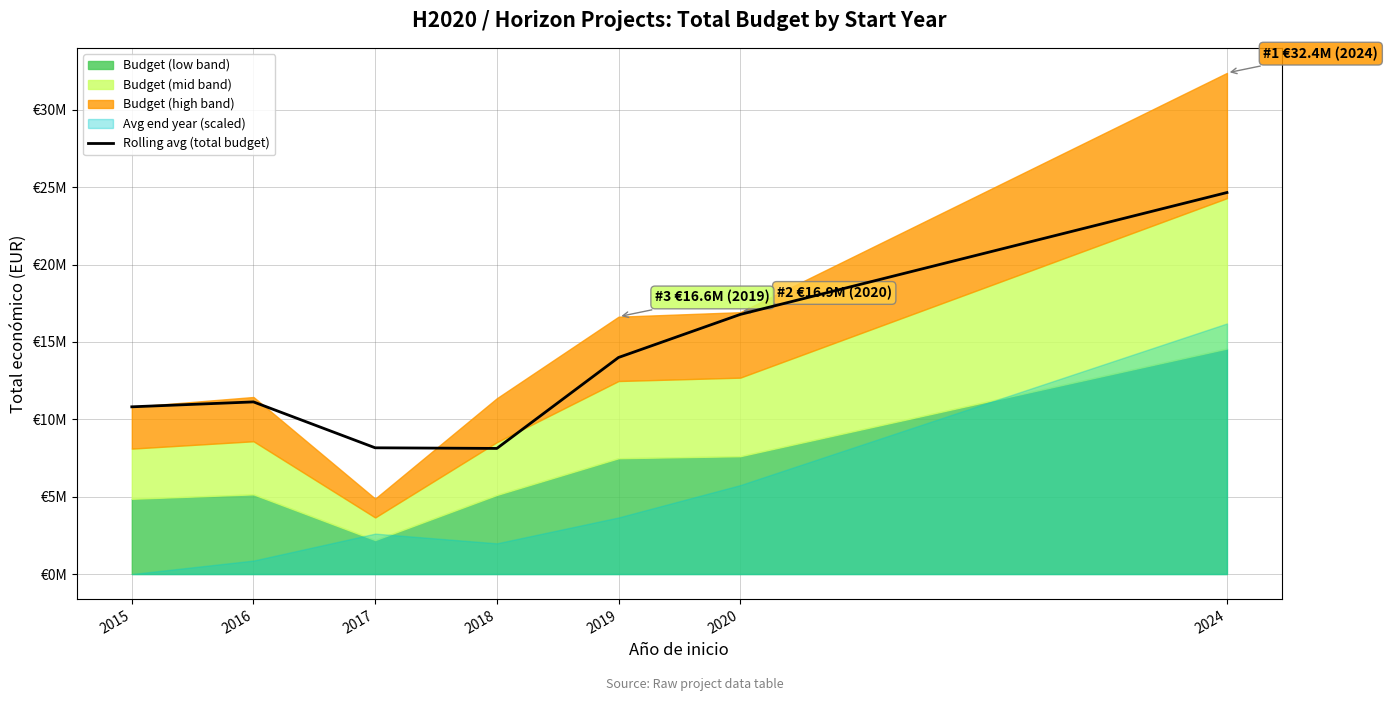

Is it true that the value at 2016 is 11126883.0?

True